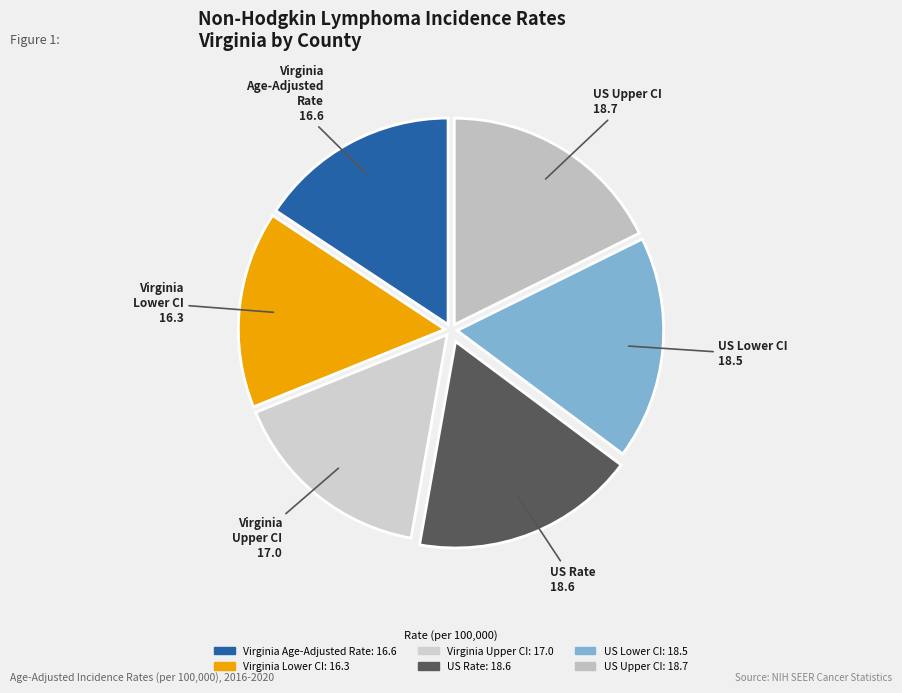

How many slices are in this pie chart?

6